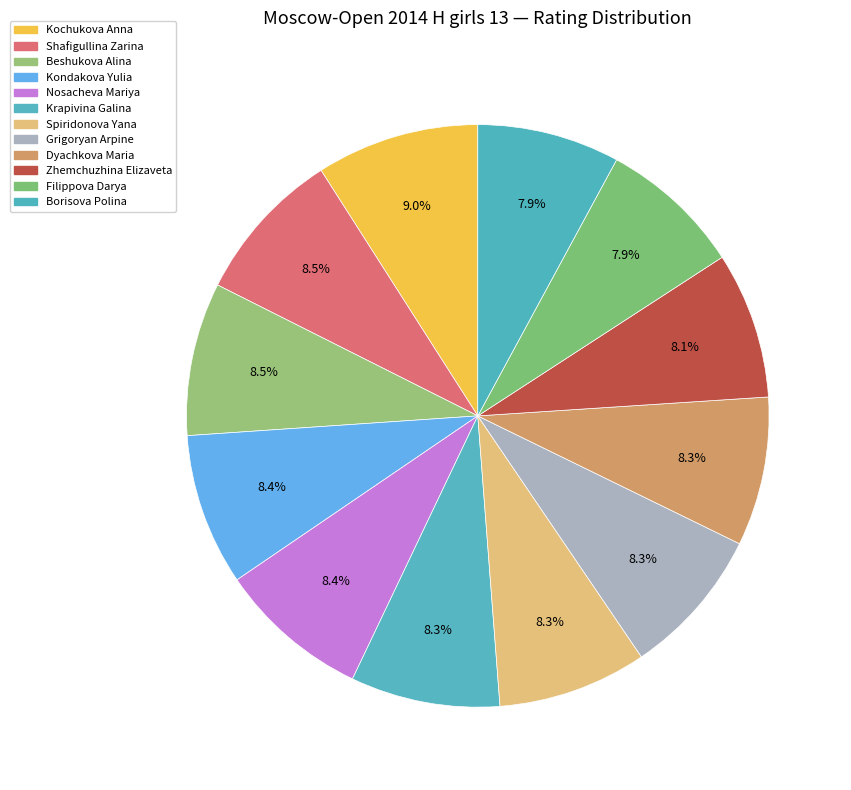

What portion of the pie excludes Borisova Polina?

92.1%